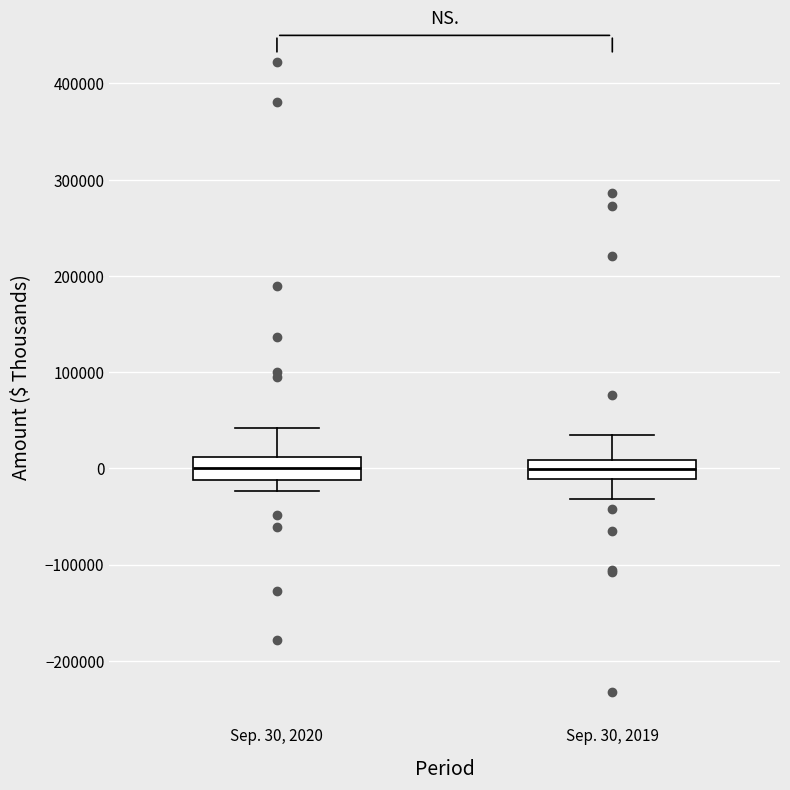

Where is the upper edge of the box for Sep. 30, 2020 on the y-axis? The values are not printed on the chart, so give them approximately, as read against the axis.

10000